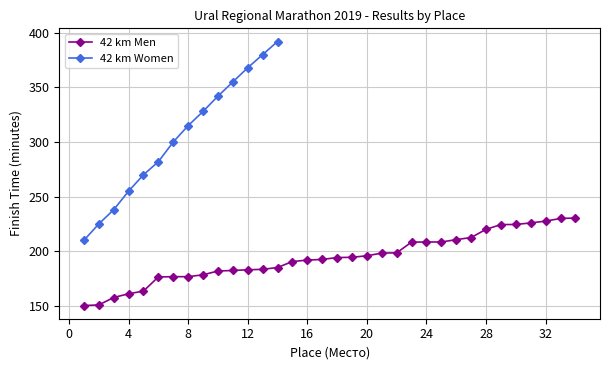

True or false: 42 km Women has more than 1 interior local peaks.

False